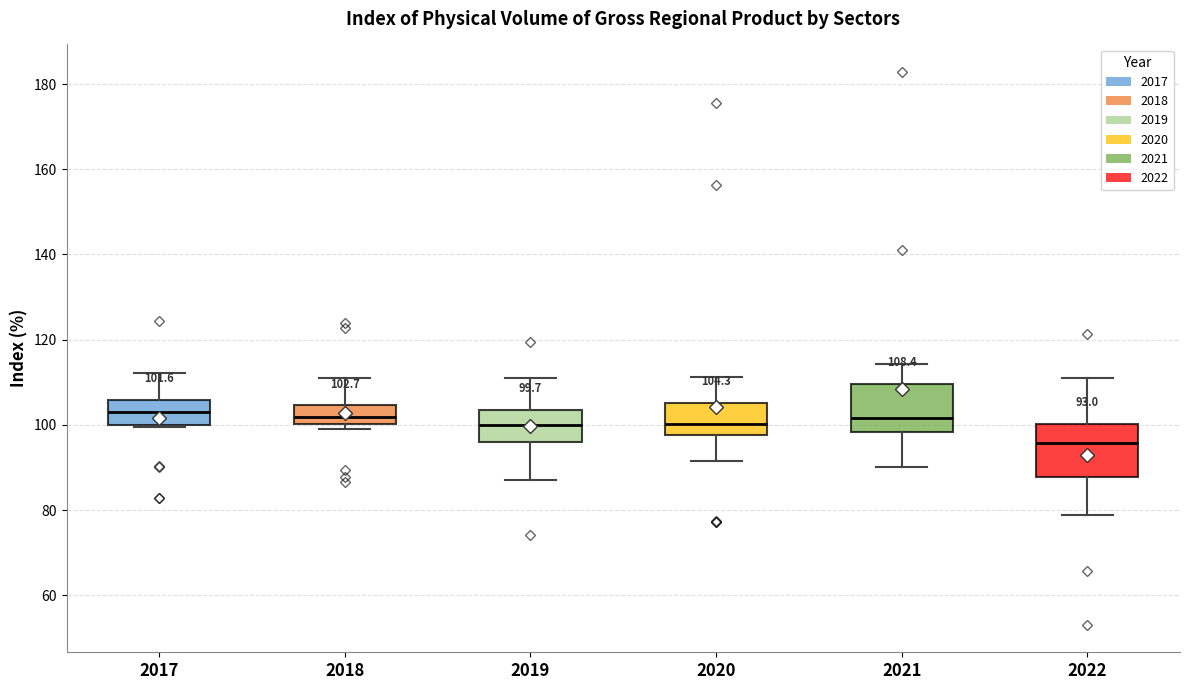

Which box has the lowest median line?

2022